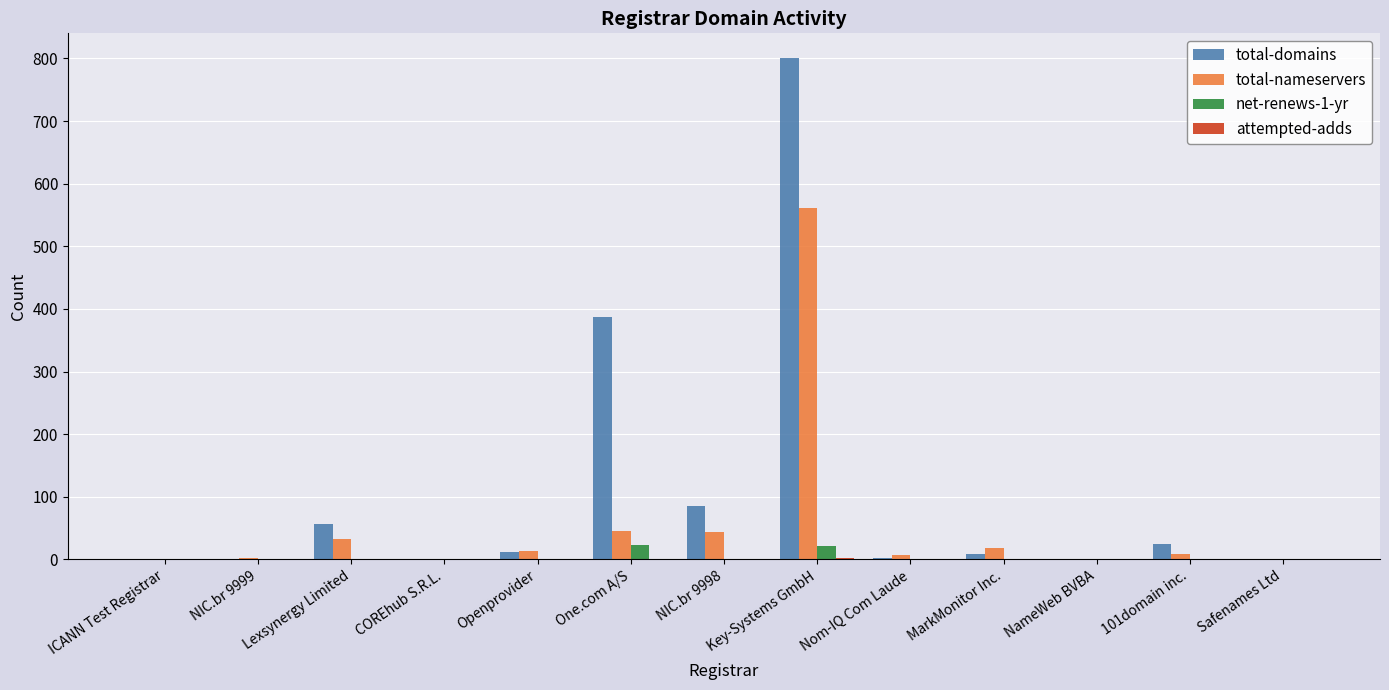

Does the chart contain stacked bars?

No